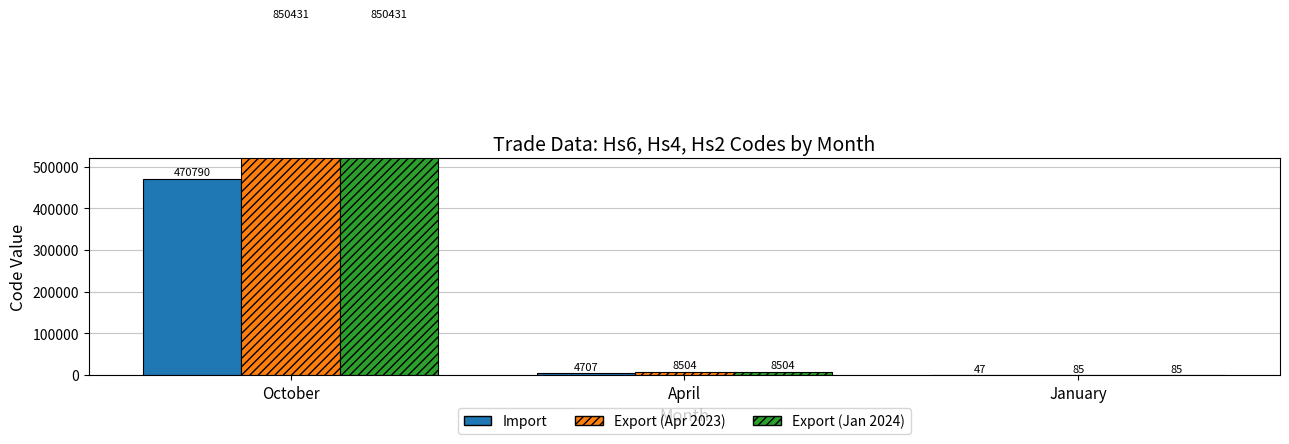

Reading left to right, list all the values displayed in this chart.

Import: 470790	4707	47
Export (Apr 2023): 850431	8504	85
Export (Jan 2024): 850431	8504	85